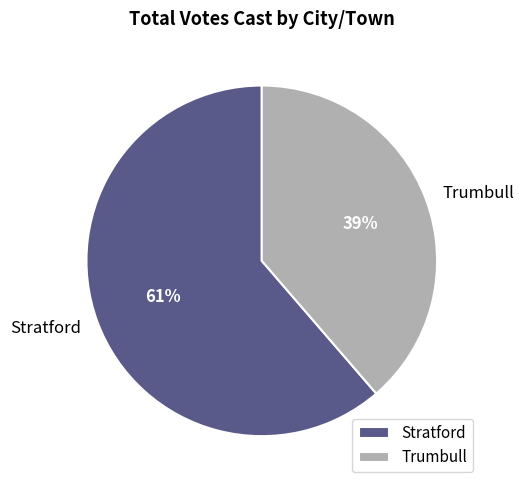

Is there a majority slice in this chart?

Yes